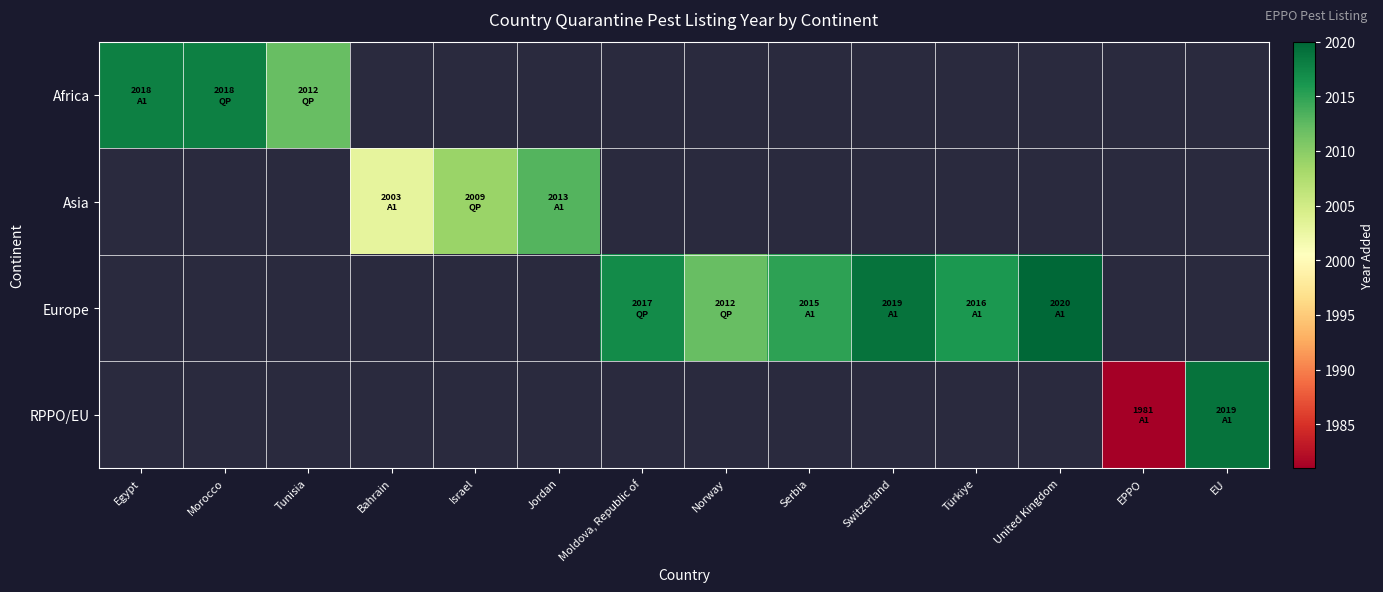

Count the number of data series in this chart.

4